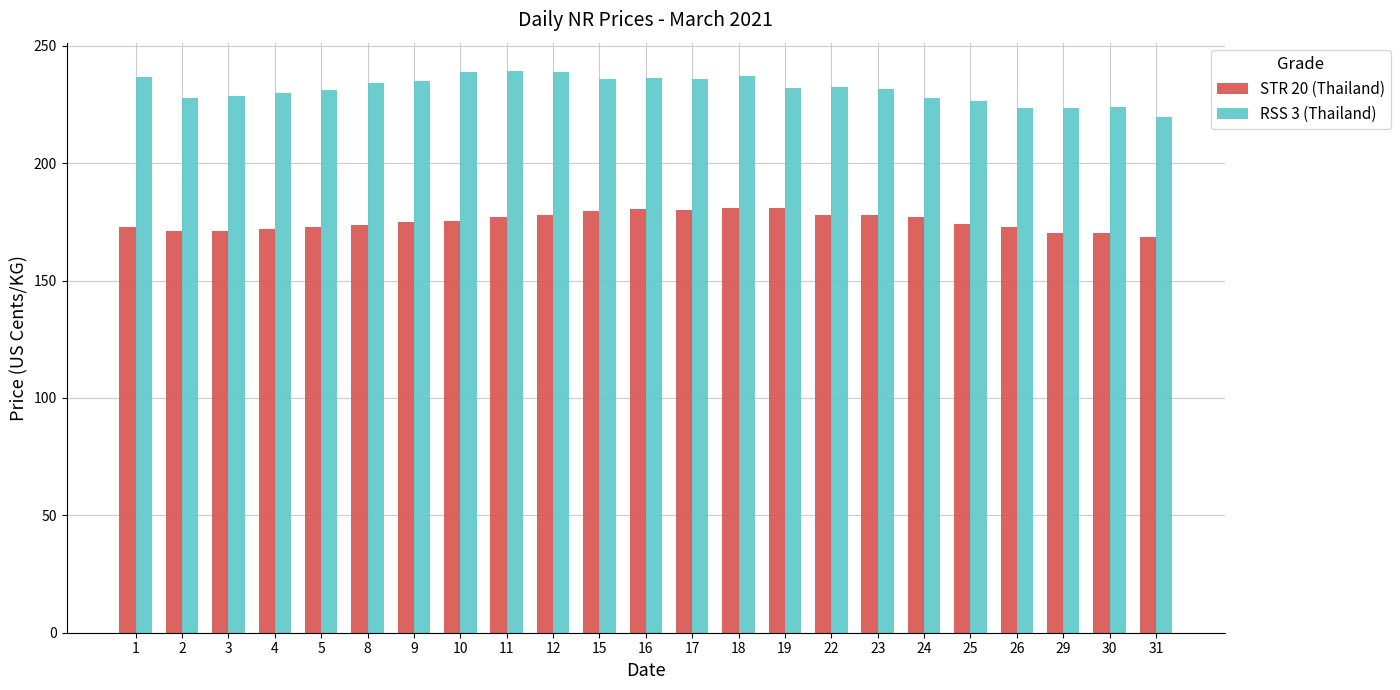

True or false: RSS 3 (Thailand) has a value of 224.1 at 30.

True